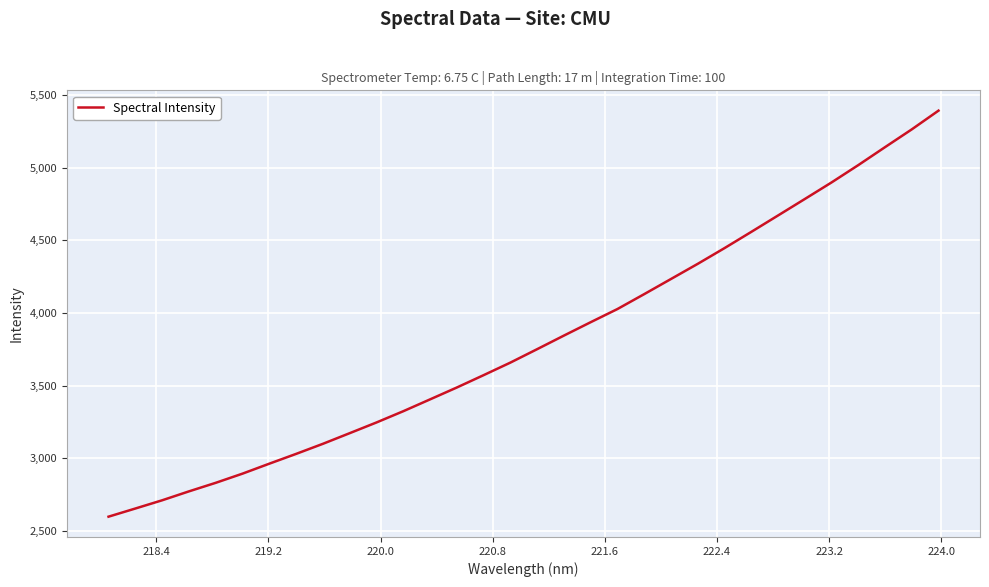

What is the maximum value shown in the chart?

5393.2